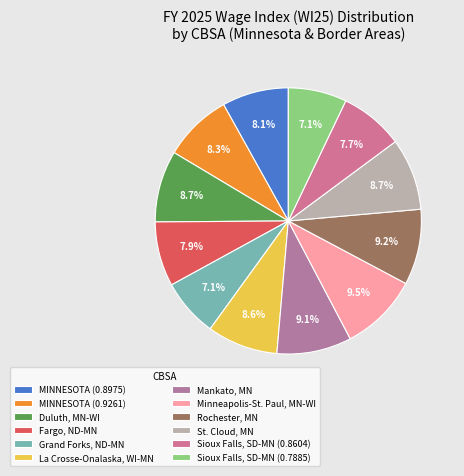

To the nearest percent, what percentage of the pie is Rochester, MN?

9%